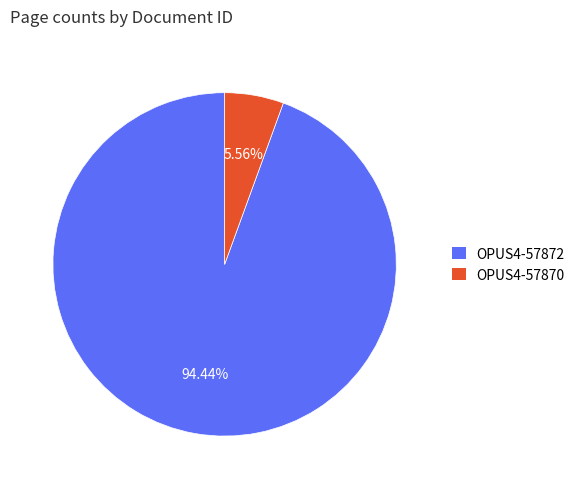

How many slices are in this pie chart?

2